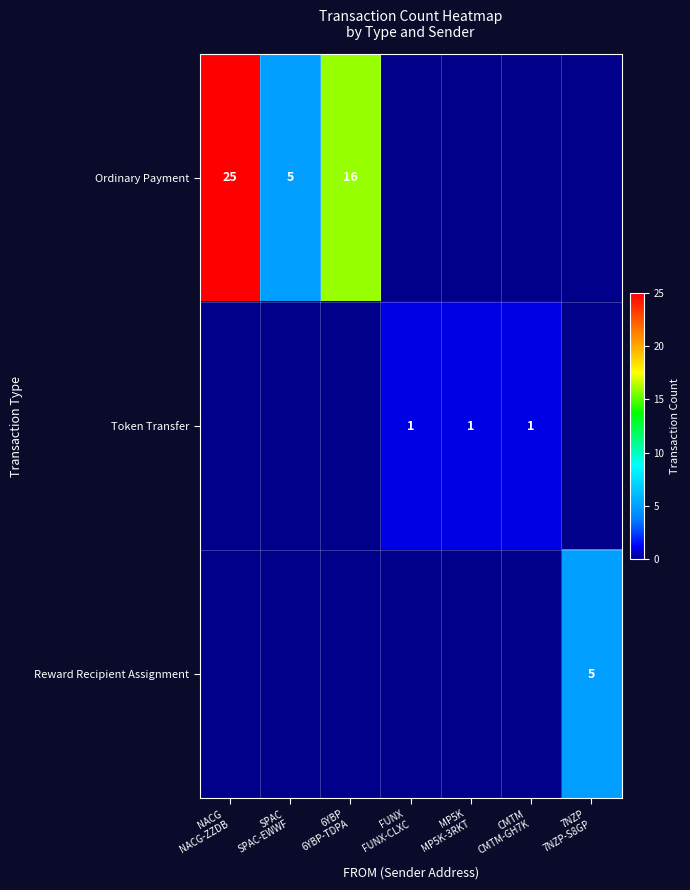

The value of Reward Recipient Assignment at MP5K MP5K-3RKT is 0. True or false?

True